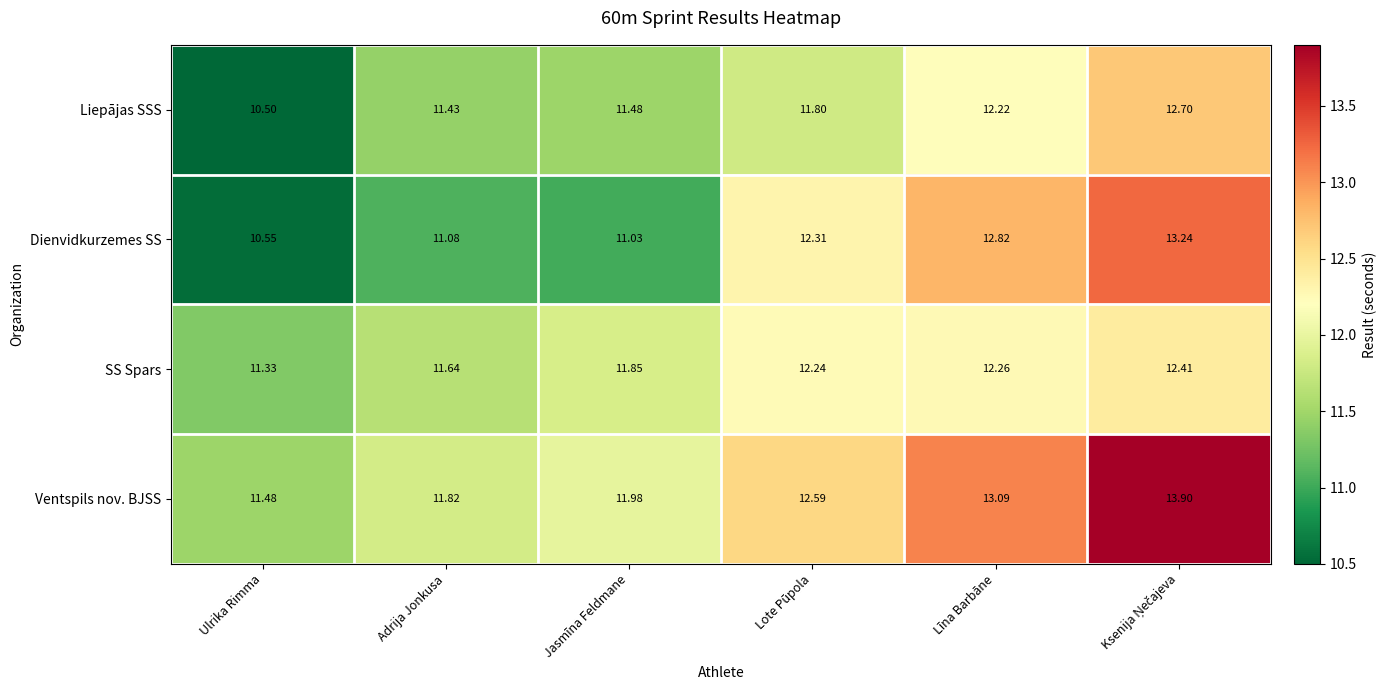

Where is Liepājas SSS nearest to the value 11?

Adrija Jonkusa